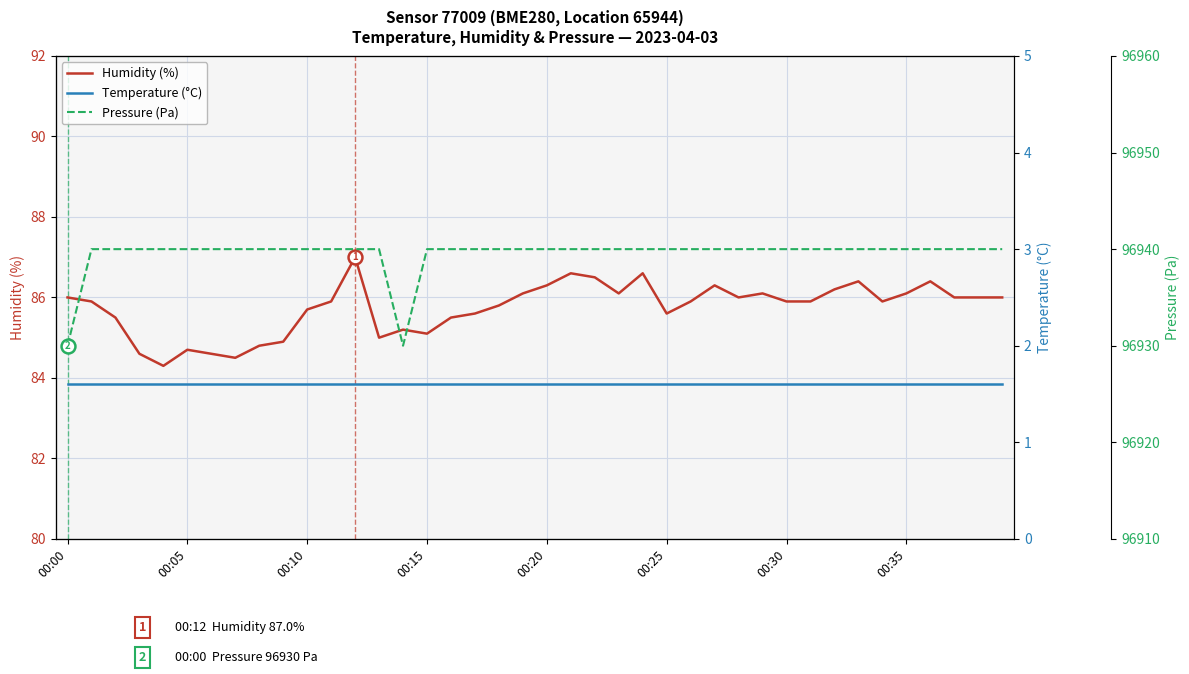

True or false: Temperature (°C) and Pressure (Pa) cross at least once.

False